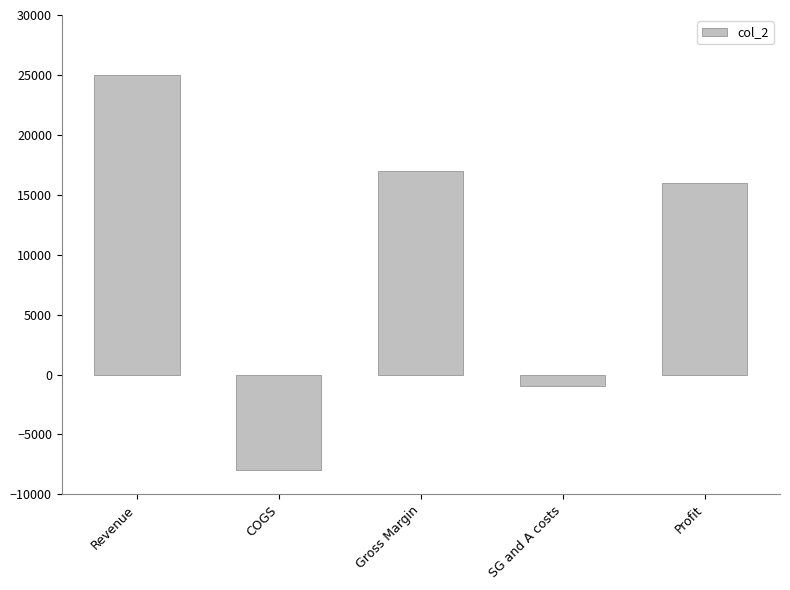

What is the difference between the maximum and minimum values?

33000